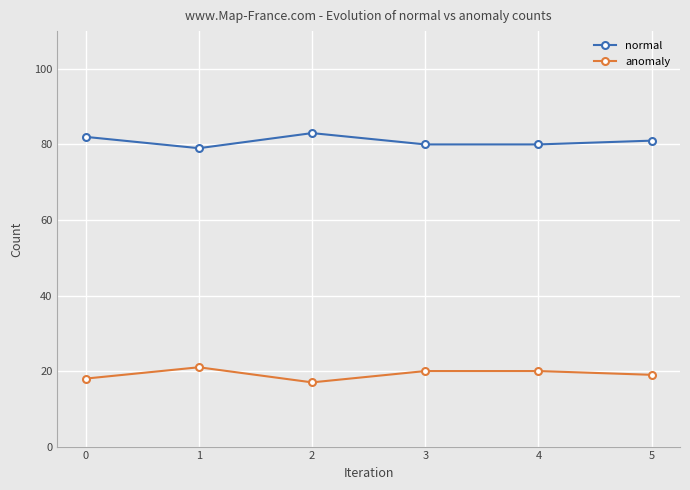

How many data points in normal are less than 81?

3